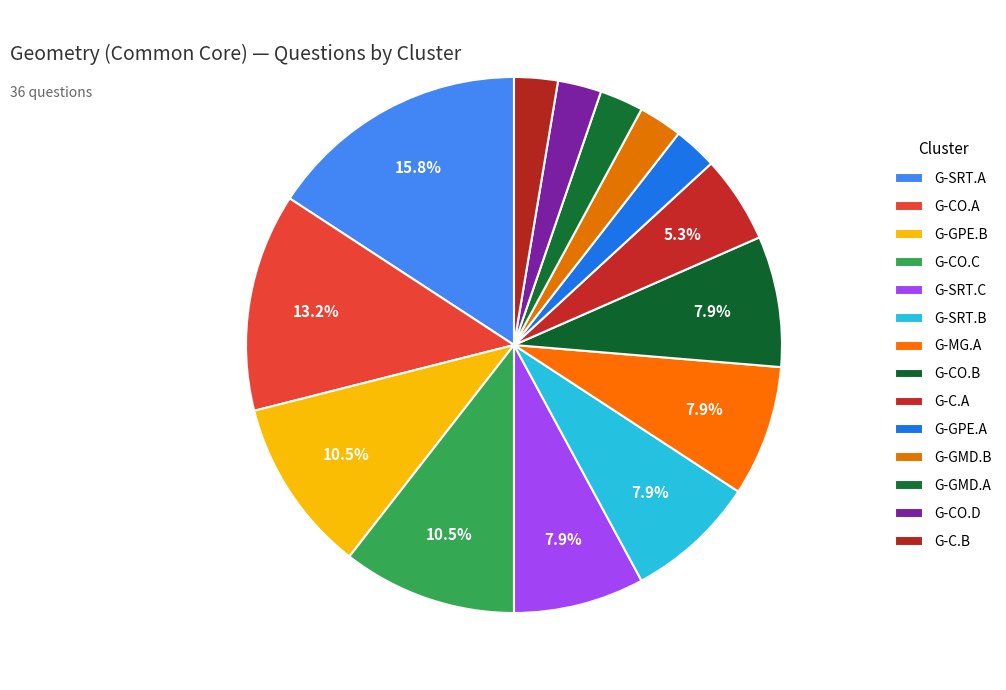

Between G-CO.D and G-GMD.A, which is larger?

G-CO.D